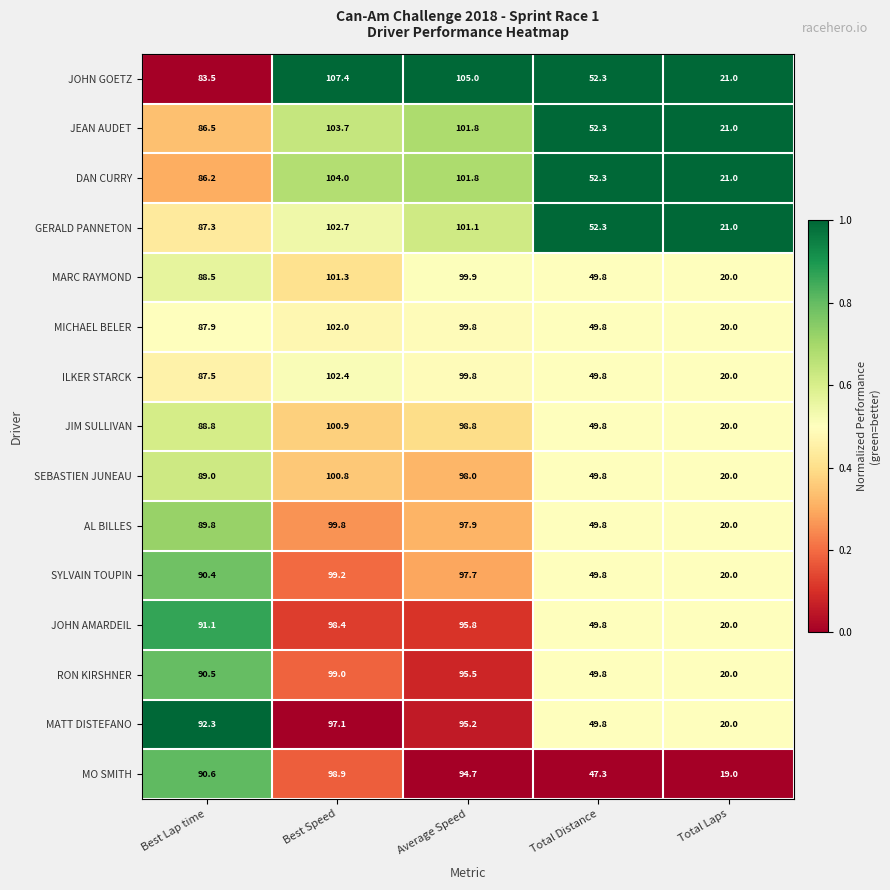

Which series has the largest total across all categories?

JOHN GOETZ